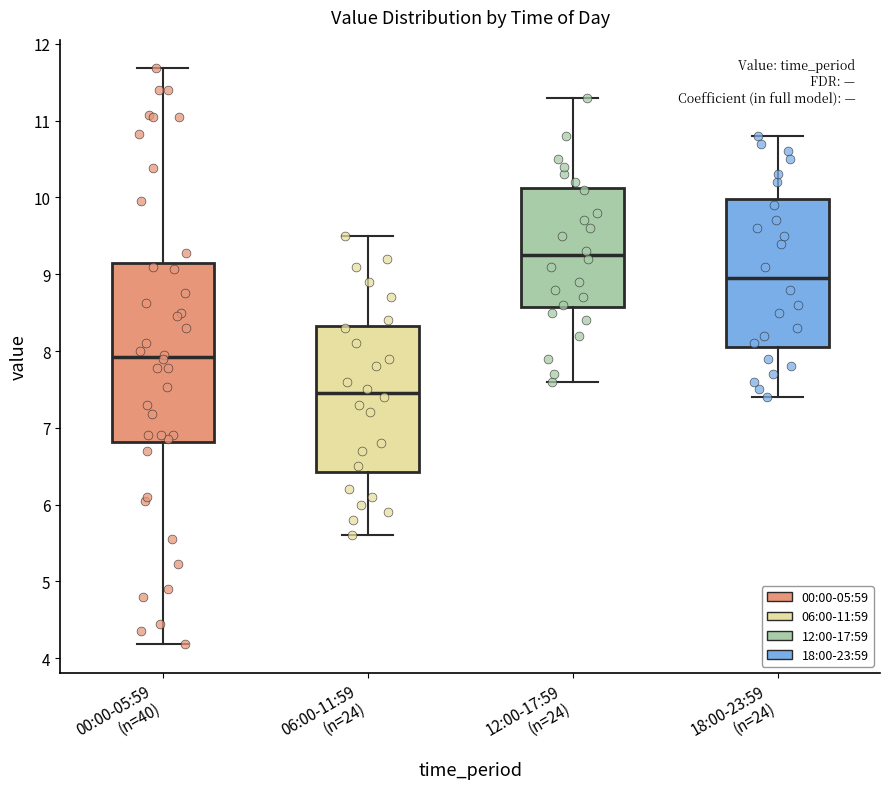

Reading left to right, transcribe this box plot: for each box, give where its median line is, the range the box spans, and where its two whiskers end, as read against the y-axis. The values are not printed on the chart, so give them approximately, as read against the axis.

00:00-05:59 (n=40): median 7.9, box 6.8 to 9.1, whiskers 4.2 to 11.7
06:00-11:59 (n=24): median 7.5, box 6.4 to 8.3, whiskers 5.6 to 9.5
12:00-17:59 (n=24): median 9.3, box 8.6 to 10.1, whiskers 7.6 to 11.3
18:00-23:59 (n=24): median 9.0, box 8.1 to 10.0, whiskers 7.4 to 10.8